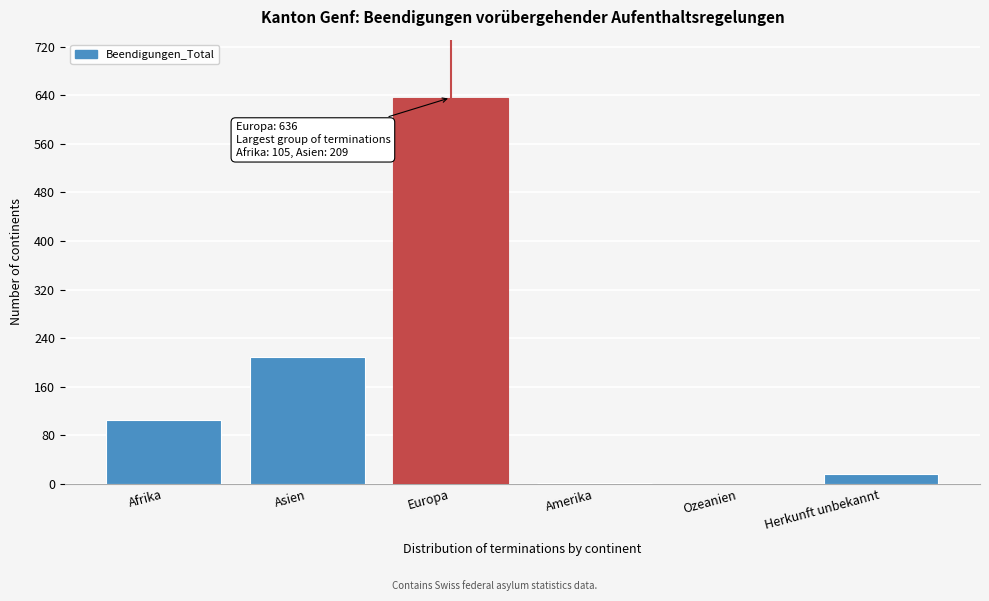

At which category does the chart reach its peak across all series?

Europa